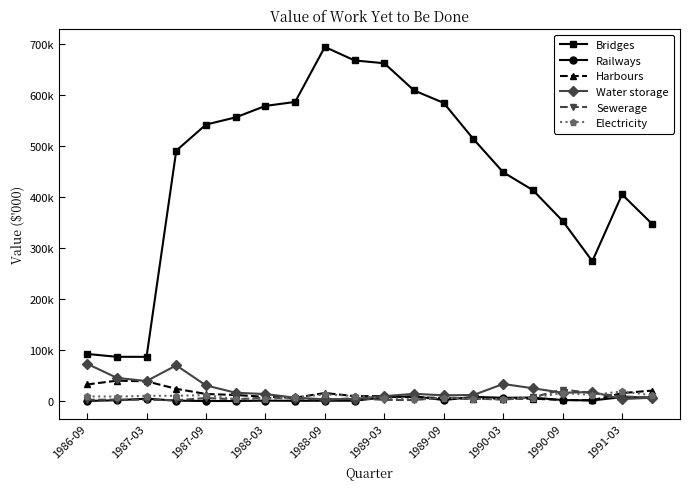

What are all the series names shown in the legend?

Bridges, Railways, Harbours, Water storage, Sewerage, Electricity